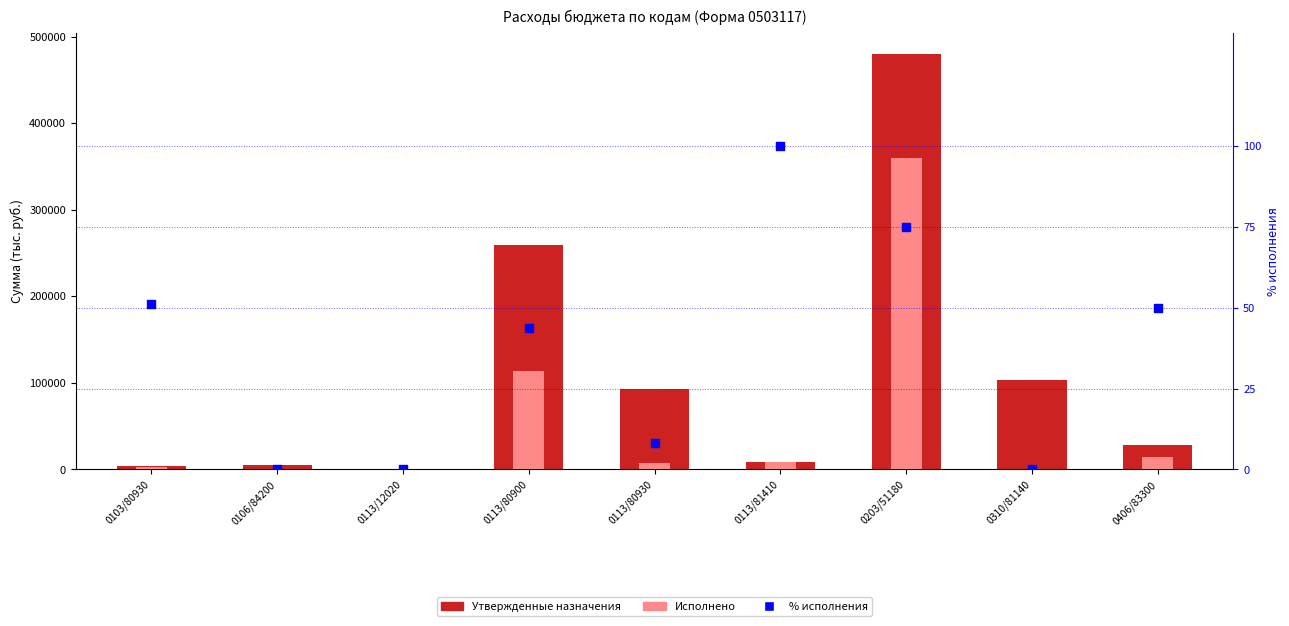

What is the total value across all series at 0113/81410?

18100.0